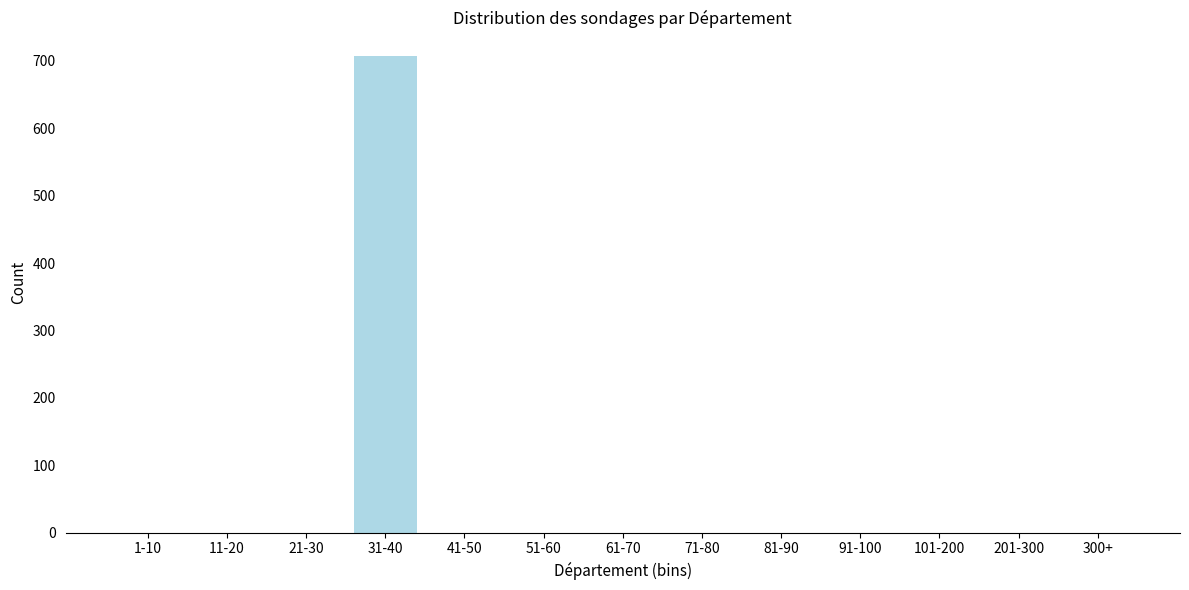

Reading left to right, transcribe all the data shown in this chart.

1-10=0	11-20=0	21-30=0	31-40=707	41-50=0	51-60=0	61-70=0	71-80=0	81-90=0	91-100=0	101-200=0	201-300=0	300+=0